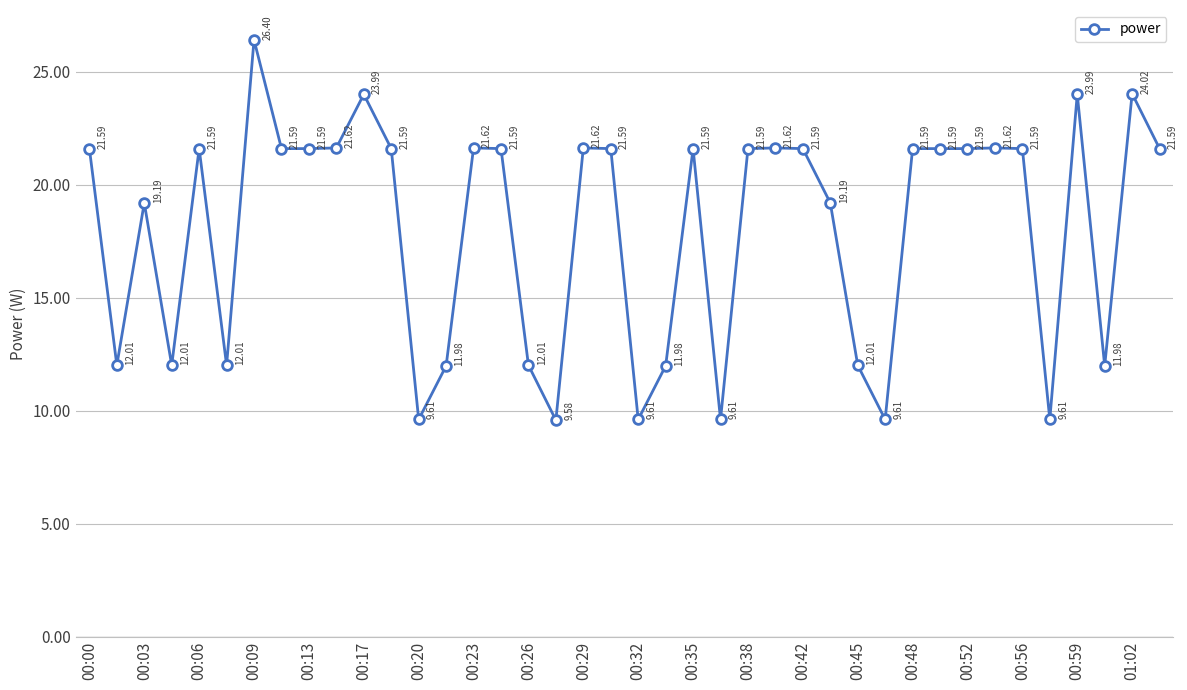

True or false: the data has more than 2 interior local peaks.

True